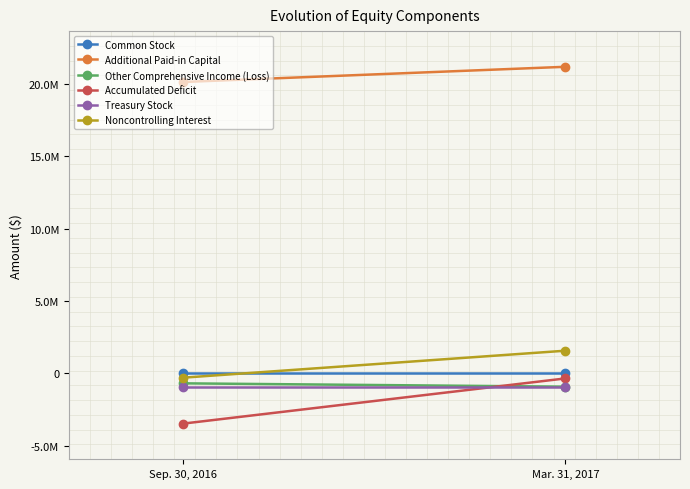

What is the sum of all Treasury Stock values?

-1972000